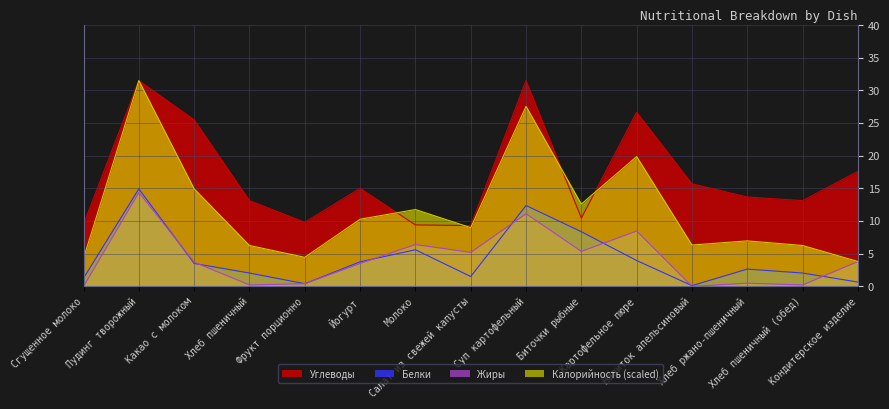

What is the value of the Белки point at the 1st from the left?

1.2